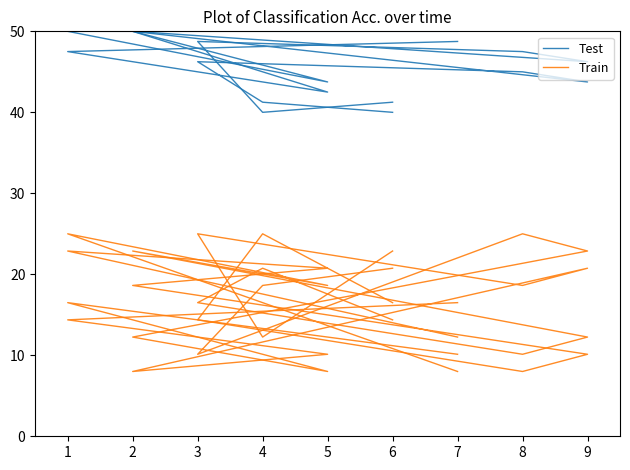

What is the maximum value shown in the chart?

50.0